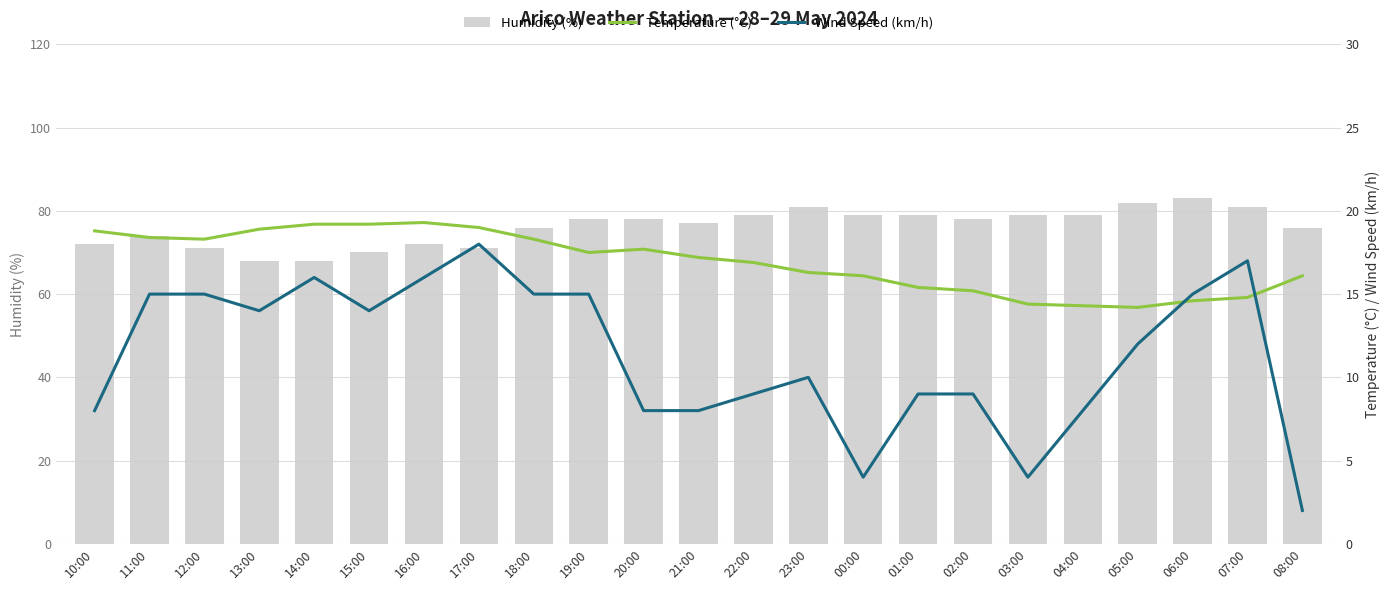

Reading right to left, transcribe all the data shown in this chart.

Humidity (%): 08:00=76.0	07:00=81.0	06:00=83.0	05:00=82.0	04:00=79.0	03:00=79.0	02:00=78.0	01:00=79.0	00:00=79.0	23:00=81.0	22:00=79.0	21:00=77.0	20:00=78.0	19:00=78.0	18:00=76.0	17:00=71.0	16:00=72.0	15:00=70.0	14:00=68.0	13:00=68.0	12:00=71.0	11:00=74.0	10:00=72.0
Temperature (°C): 08:00=16.1	07:00=14.8	06:00=14.6	05:00=14.2	04:00=14.3	03:00=14.4	02:00=15.2	01:00=15.4	00:00=16.1	23:00=16.3	22:00=16.9	21:00=17.2	20:00=17.7	19:00=17.5	18:00=18.3	17:00=19.0	16:00=19.3	15:00=19.2	14:00=19.2	13:00=18.9	12:00=18.3	11:00=18.4	10:00=18.8
Wind Speed (km/h): 08:00=2.0	07:00=17.0	06:00=15.0	05:00=12.0	04:00=8.0	03:00=4.0	02:00=9.0	01:00=9.0	00:00=4.0	23:00=10.0	22:00=9.0	21:00=8.0	20:00=8.0	19:00=15.0	18:00=15.0	17:00=18.0	16:00=16.0	15:00=14.0	14:00=16.0	13:00=14.0	12:00=15.0	11:00=15.0	10:00=8.0